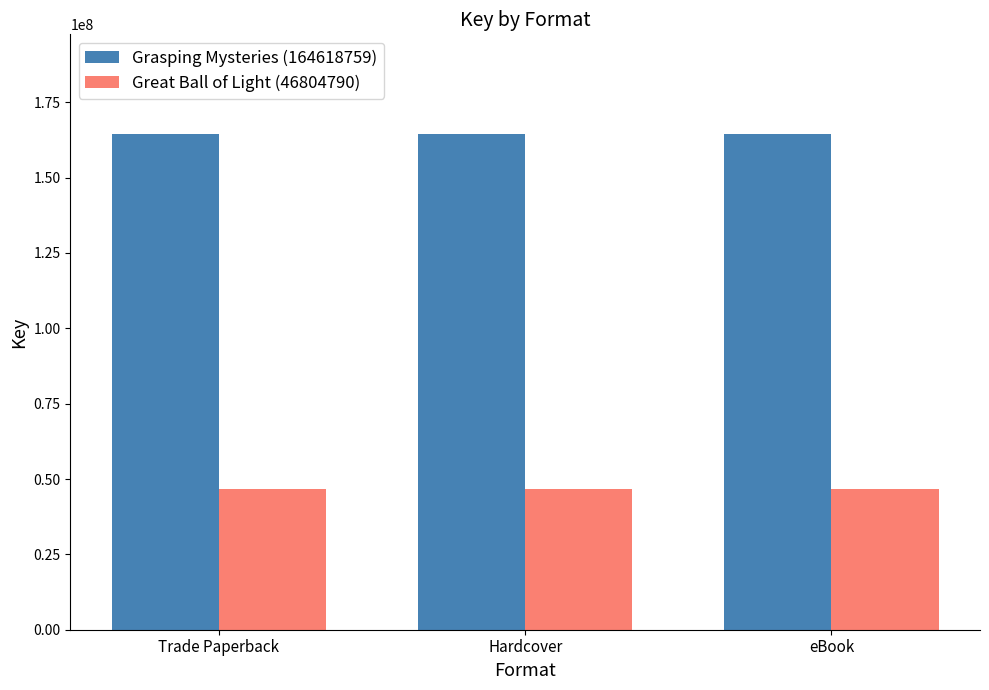

Reading right to left, extract all data points from this chart.

Grasping Mysteries (164618759): eBook=164618759	Hardcover=164618759	Trade Paperback=164618759
Great Ball of Light (46804790): eBook=46804790	Hardcover=46804790	Trade Paperback=46804790